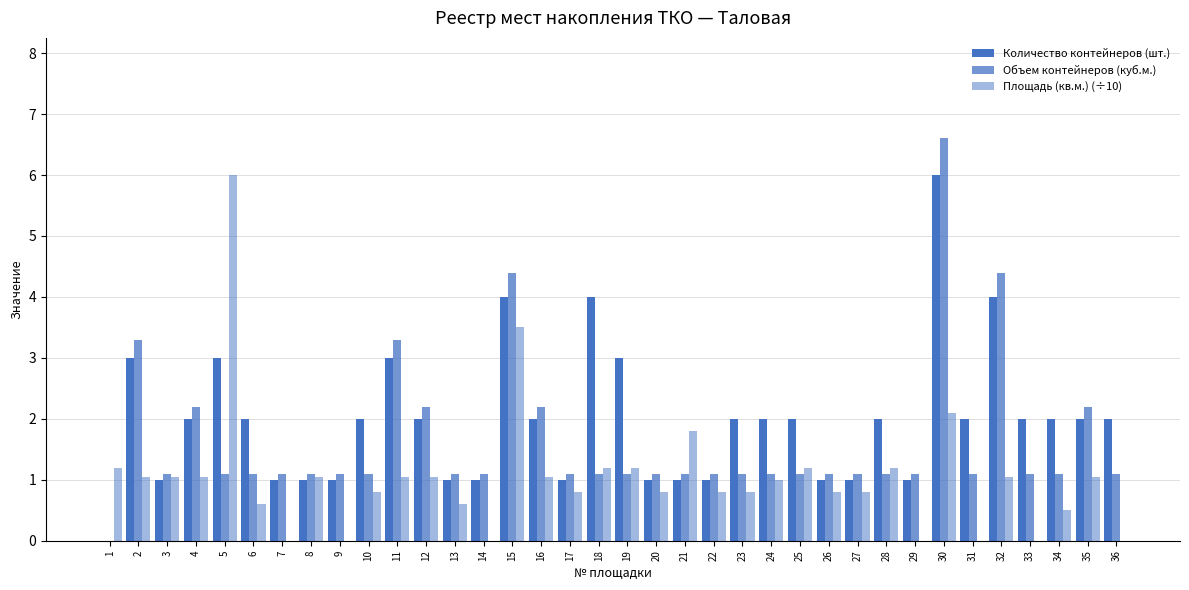

Which label corresponds to the largest value in the chart?

30